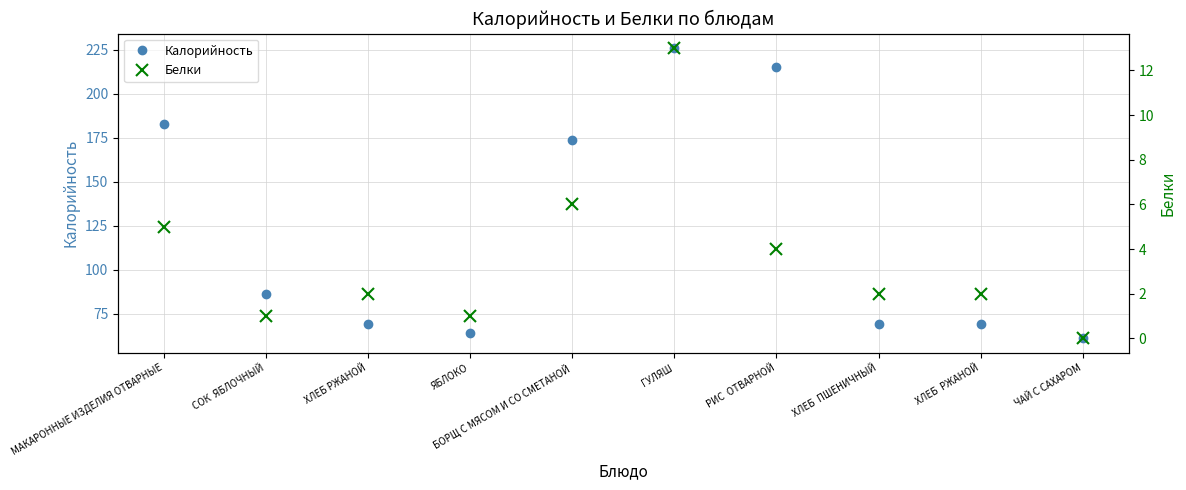

True or false: Белки and Калорийность intersect in this chart.

False